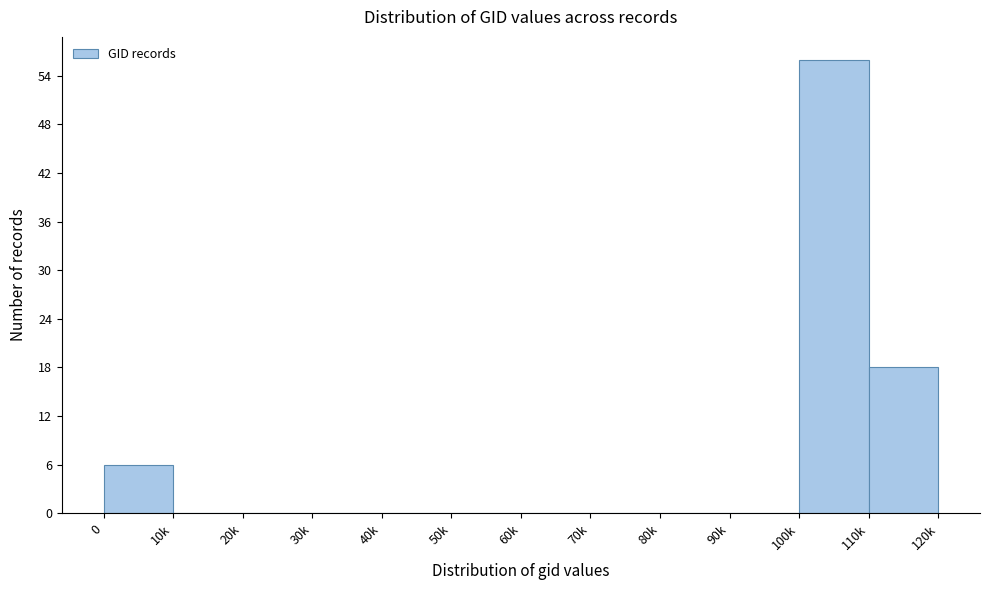

Reading left to right, list all the values displayed in this chart.

0=6	10k=0	20k=0	30k=0	40k=0	50k=0	60k=0	70k=0	80k=0	90k=0	100k=56	110k=18